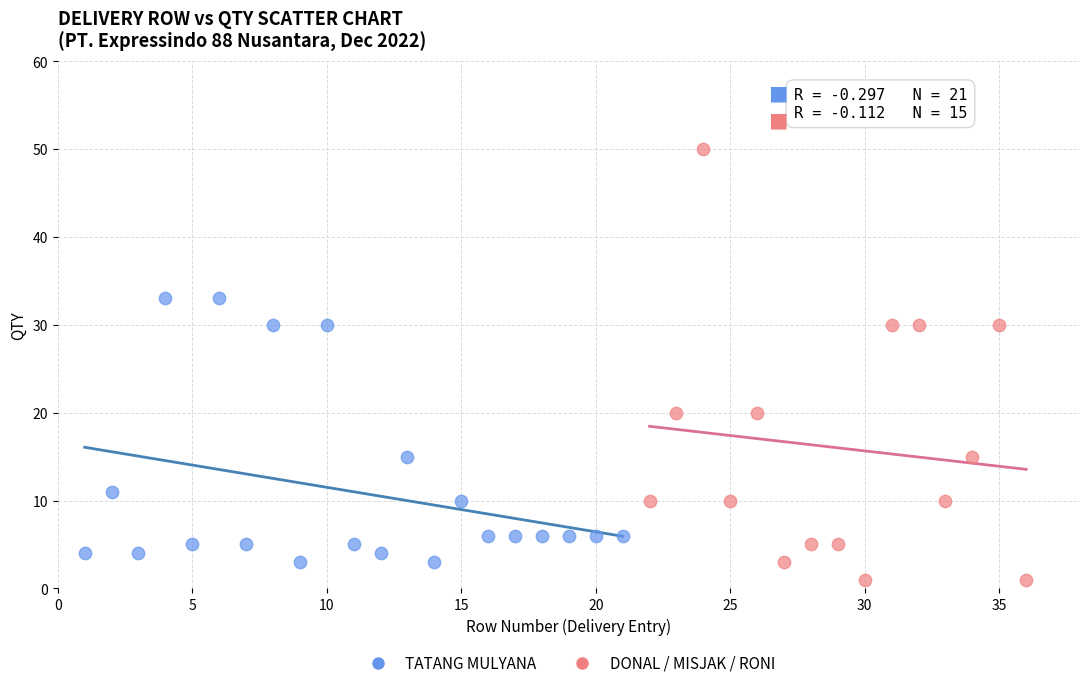

Which series has the widest spread of Y values?

DONAL / MISJAK / RONI